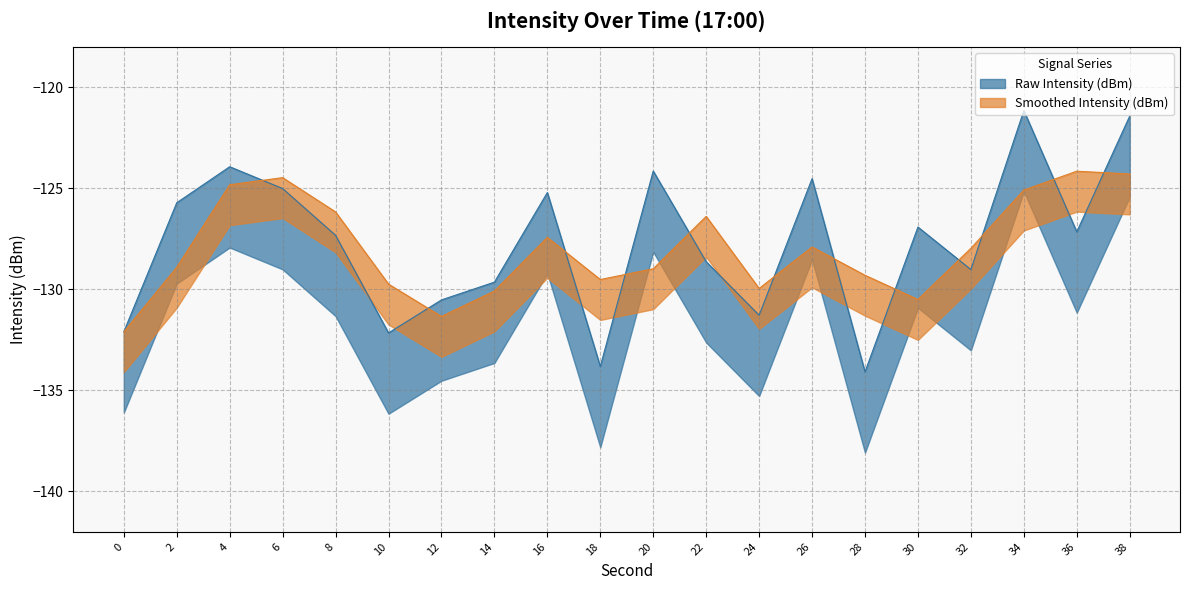

What is the greatest value displayed?

-121.2